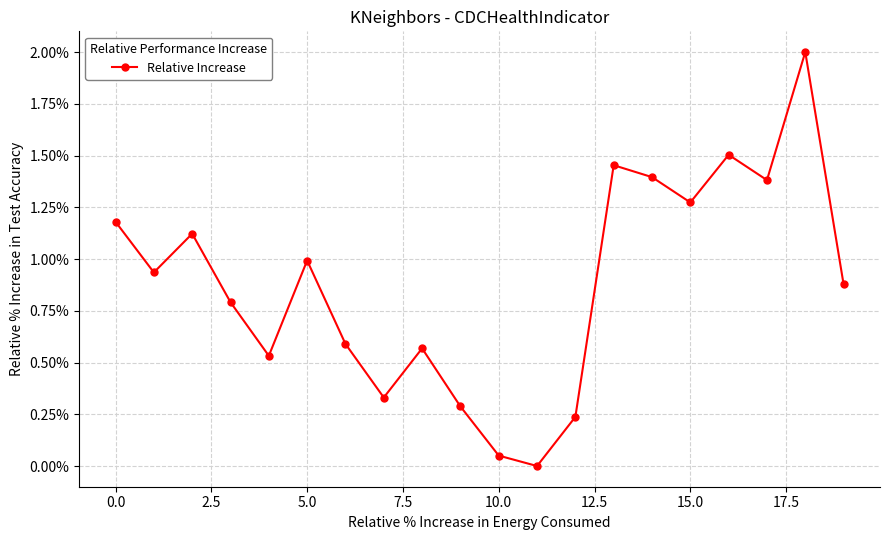

Does the chart have visible grid lines?

Yes